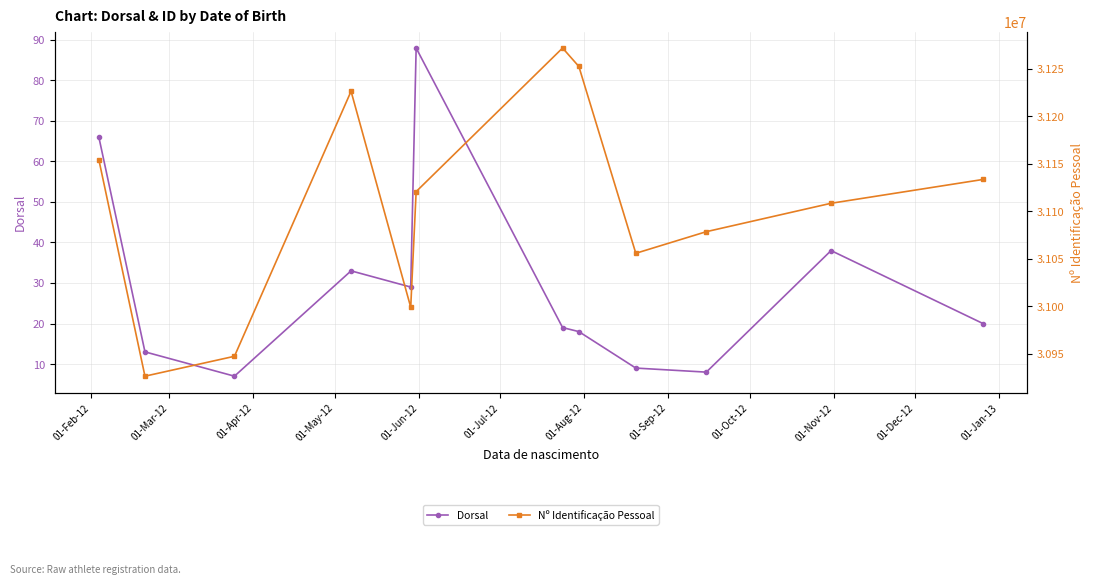

How many interior local valleys does the Dorsal series have?

3